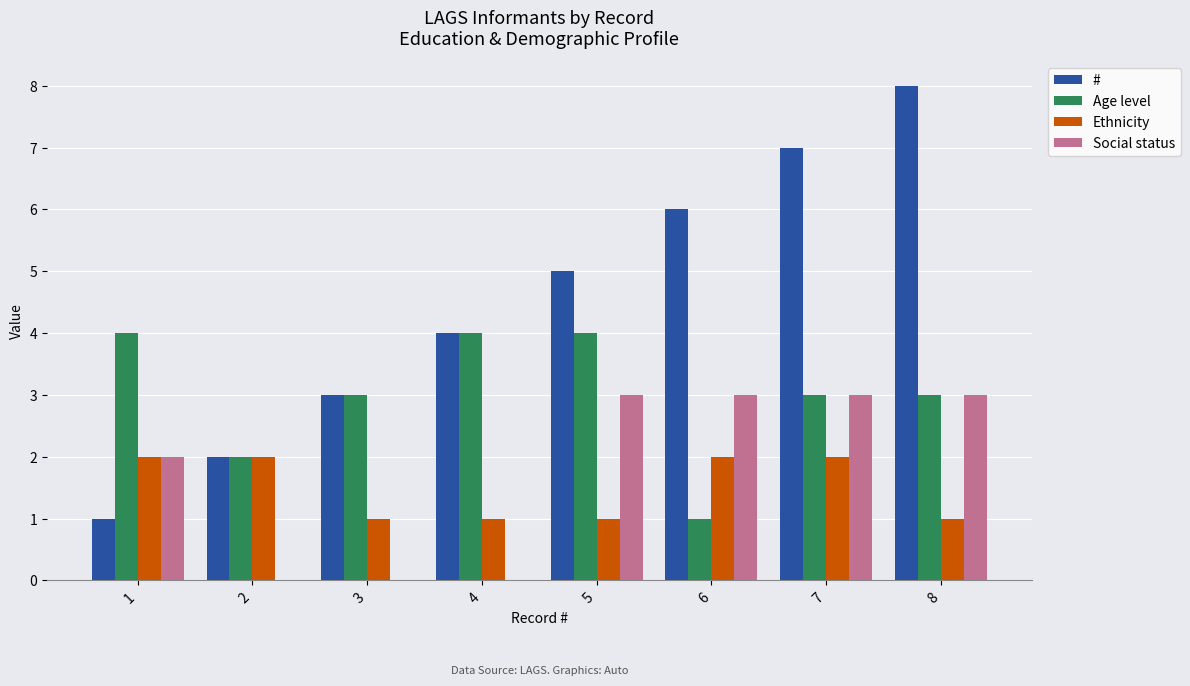

What are all the series names shown in the legend?

#, Age level, Ethnicity, Social status